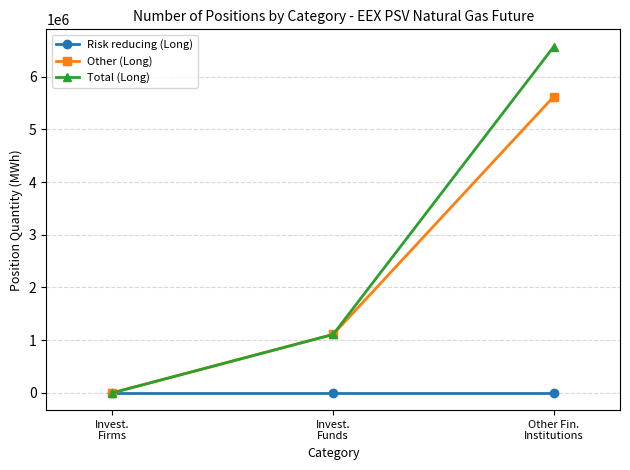

How many data points in Other (Long) are less than 1108008?

1